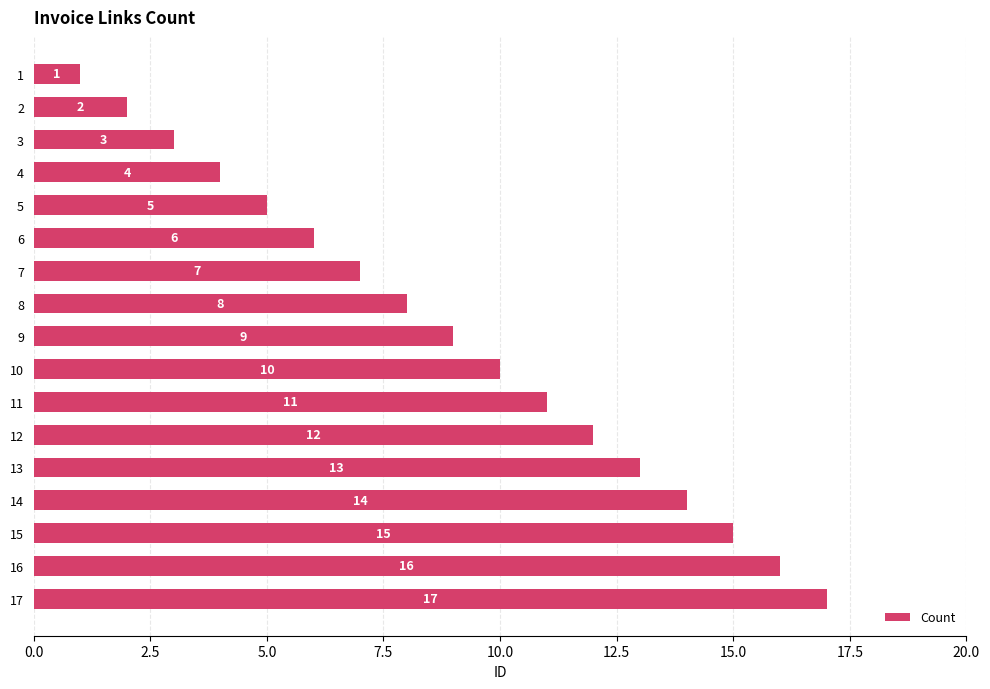

What is the value of the 14th bar from the top?

14